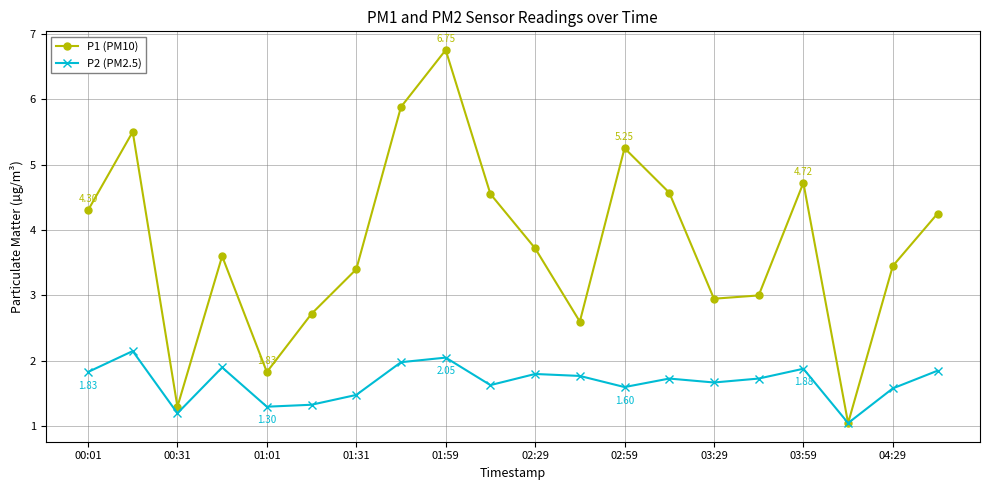

In P2 (PM2.5), how many points are lower than both neighbors (excluding endpoints)?

6